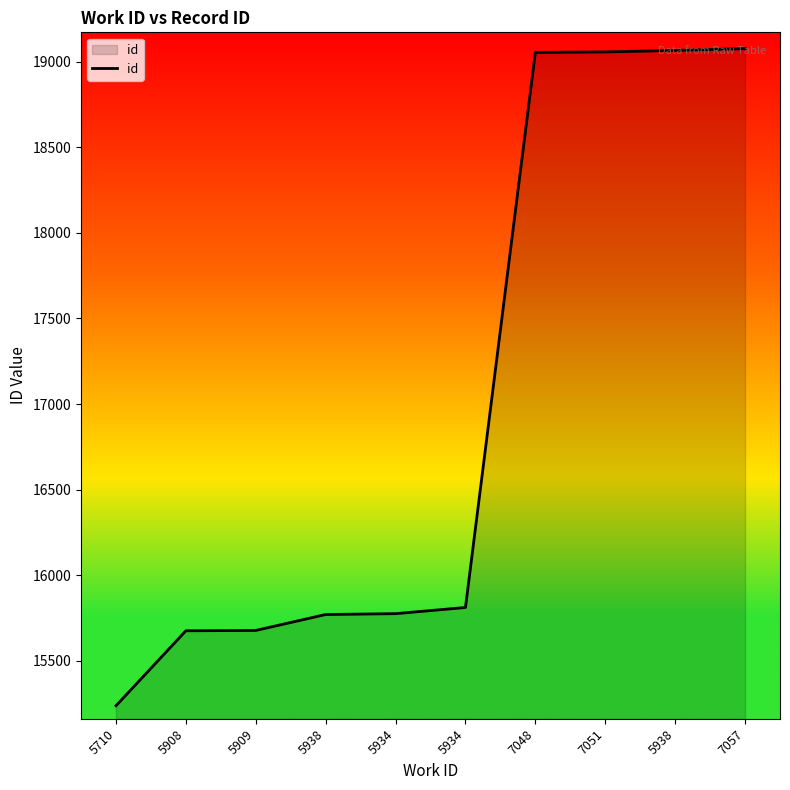

How many lines are shown in the chart?

1